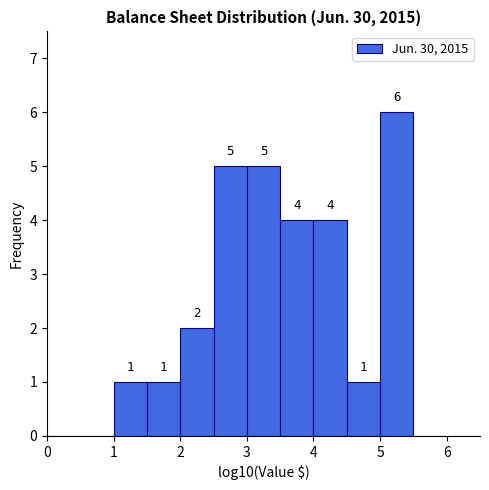

Which range on the x-axis has the tallest bar?

5.0 to 5.5